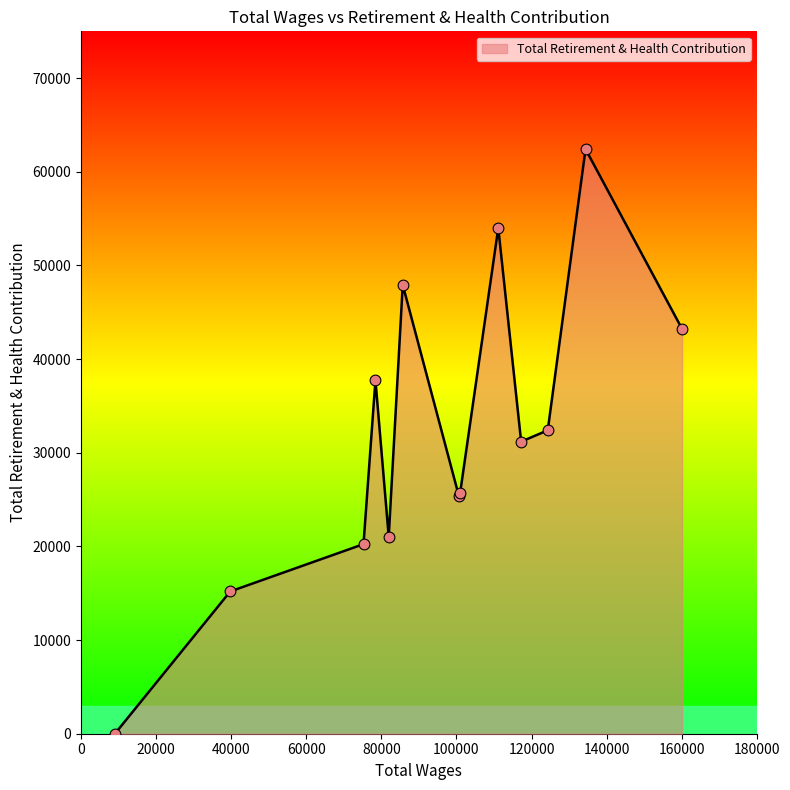

What is the greatest value displayed?

62423